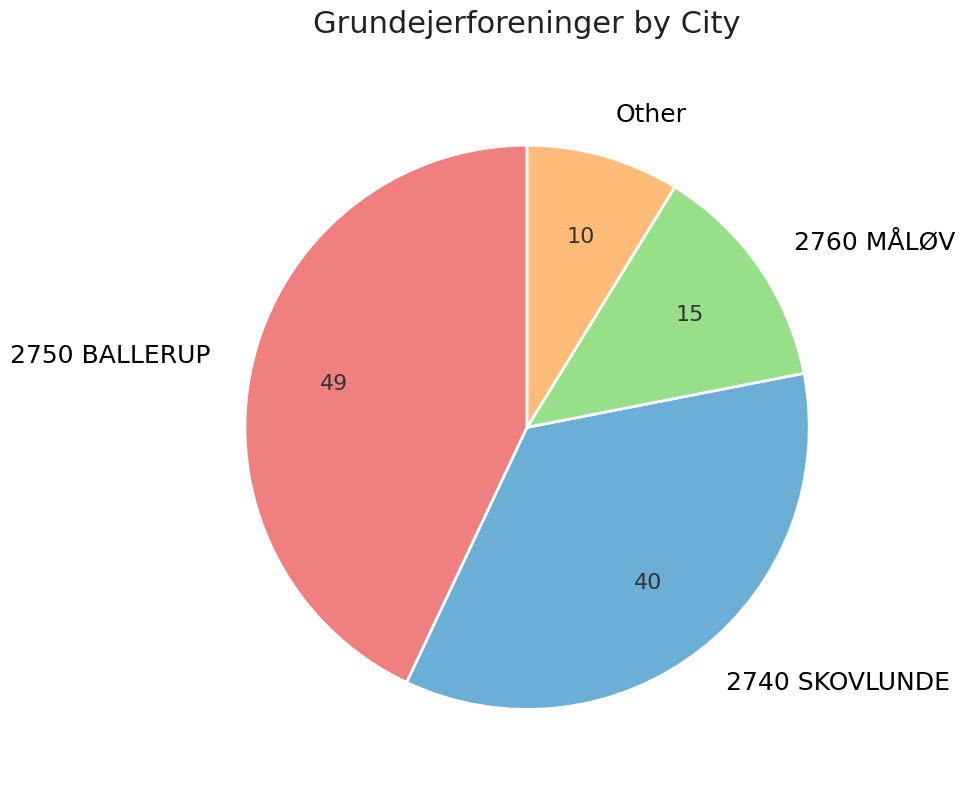

Do 2760 MÅLØV and 2740 SKOVLUNDE together represent more than half of the pie?

No